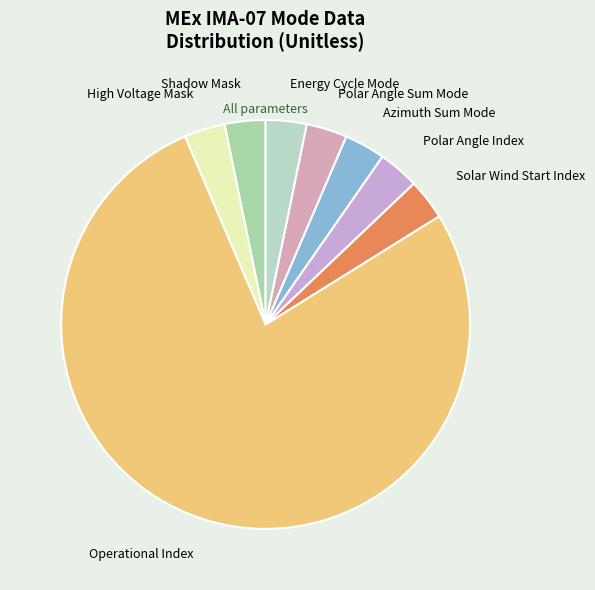

What is the largest slice in the pie chart?

Operational Index